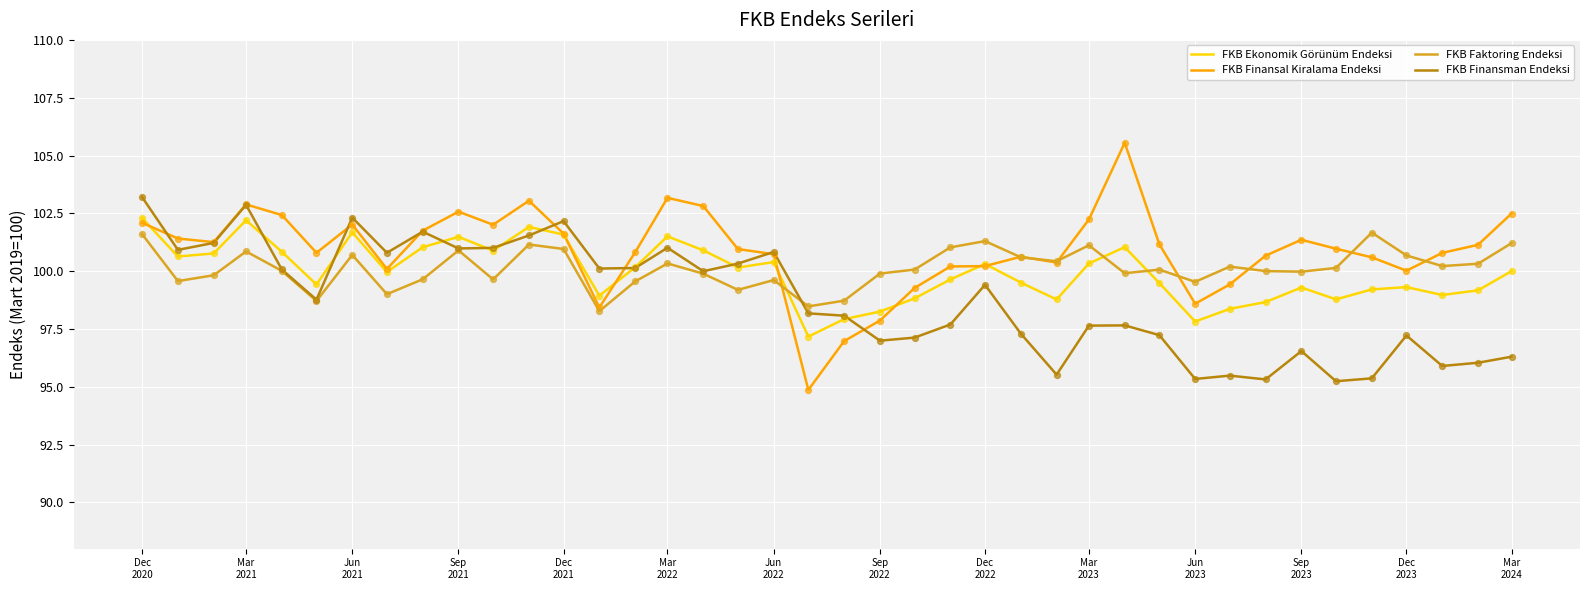

Which series has the largest range (max minus min)?

FKB Finansal Kiralama Endeksi